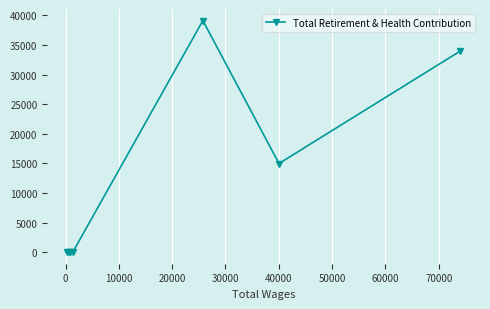

What is the difference between the second highest and second lowest values?

33982